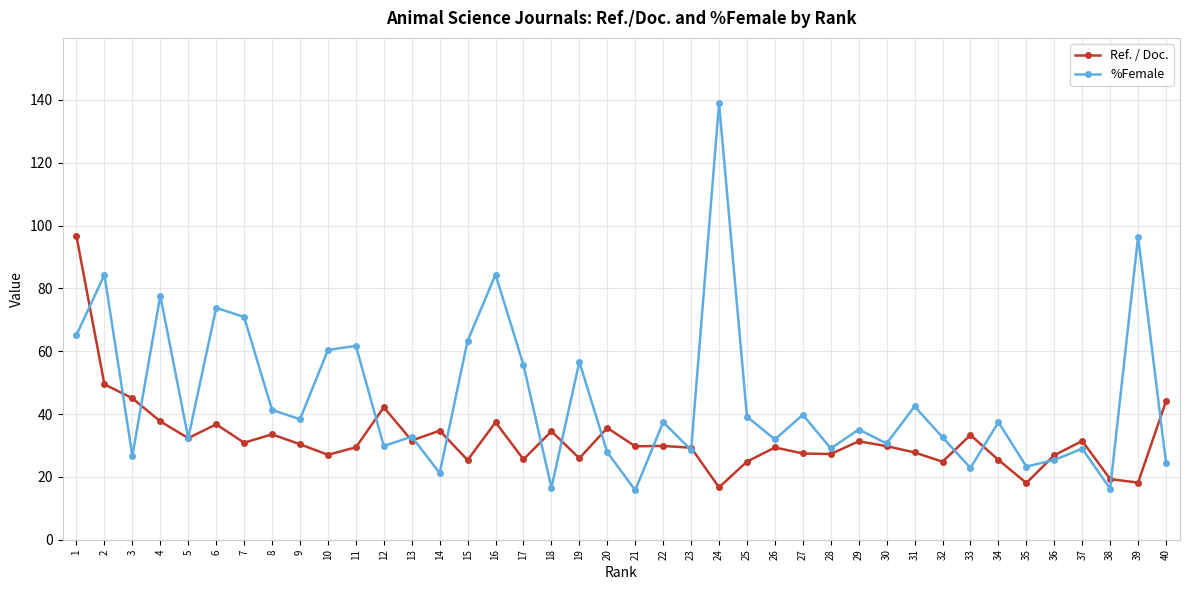

Does the chart have visible grid lines?

Yes